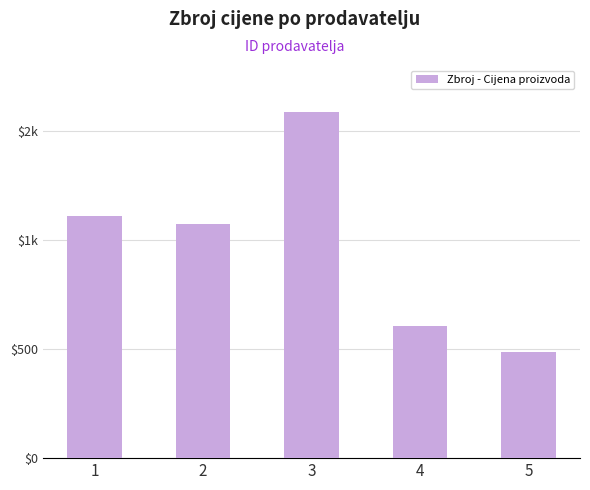

At which label is the value closest to 1035?

2